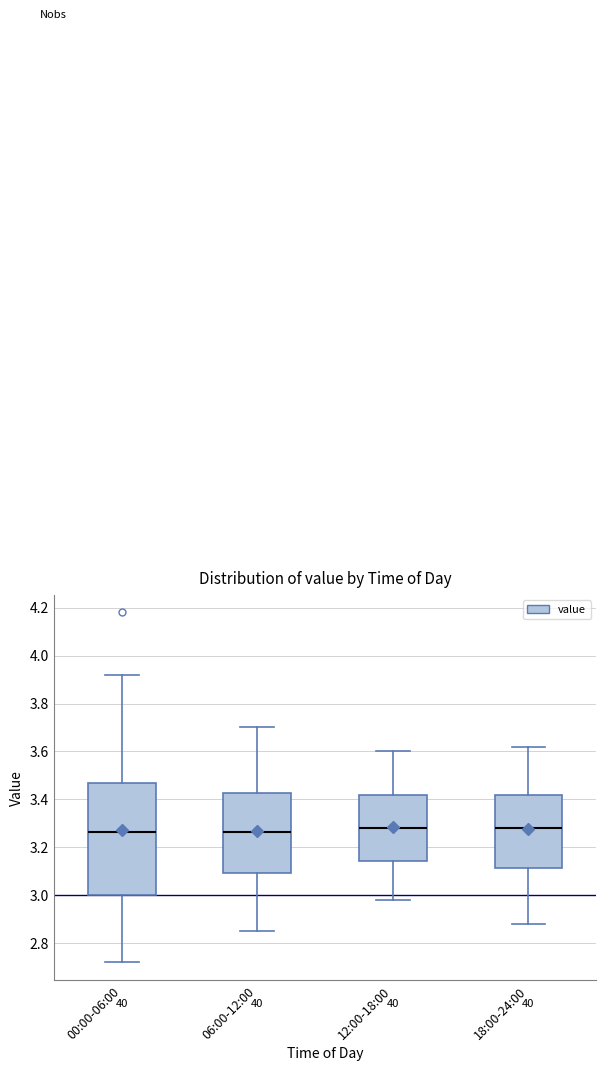

Comparing the boxes themselves (not the whiskers), which one is the tallest?

00:00-06:00